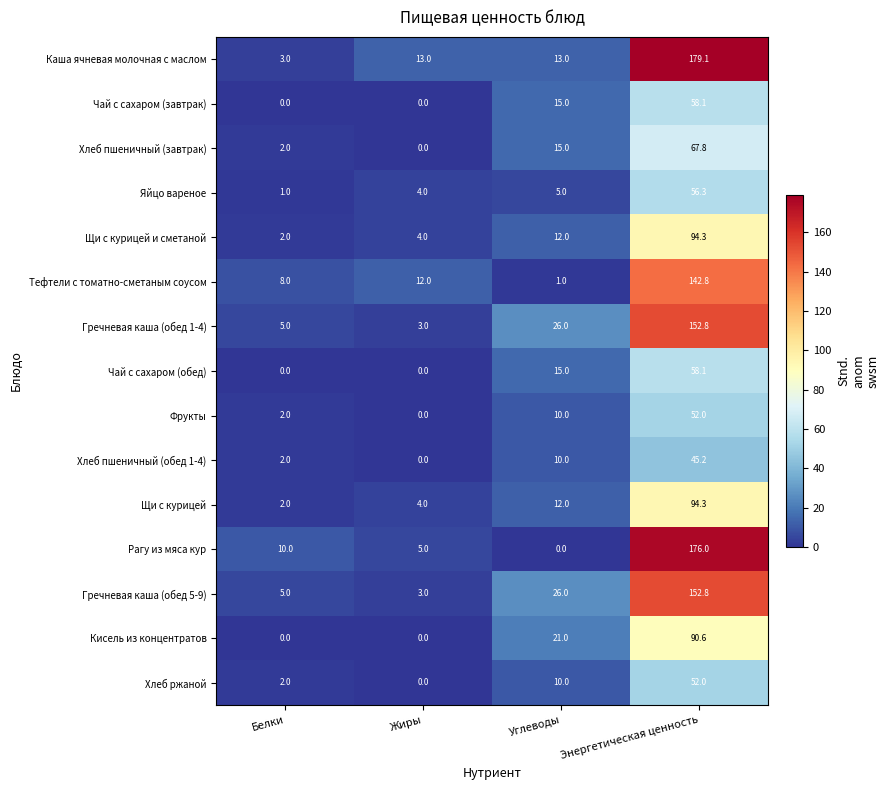

How many categories are shown in the chart?

4